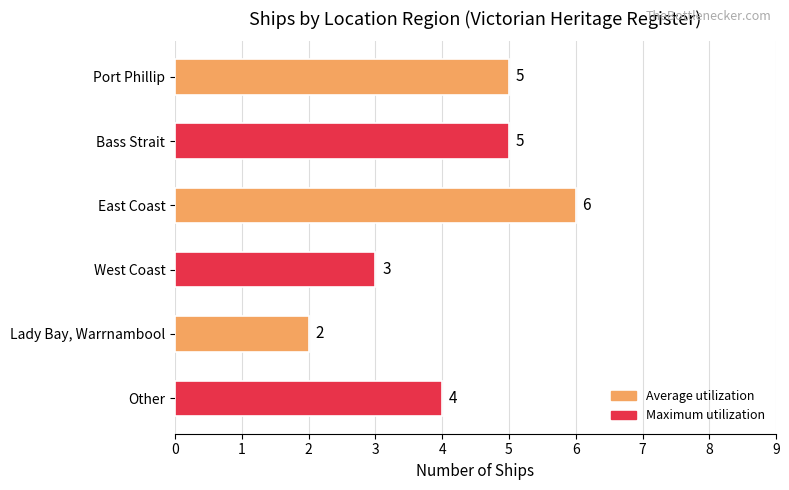

At which label is the value closest to 4?

Other